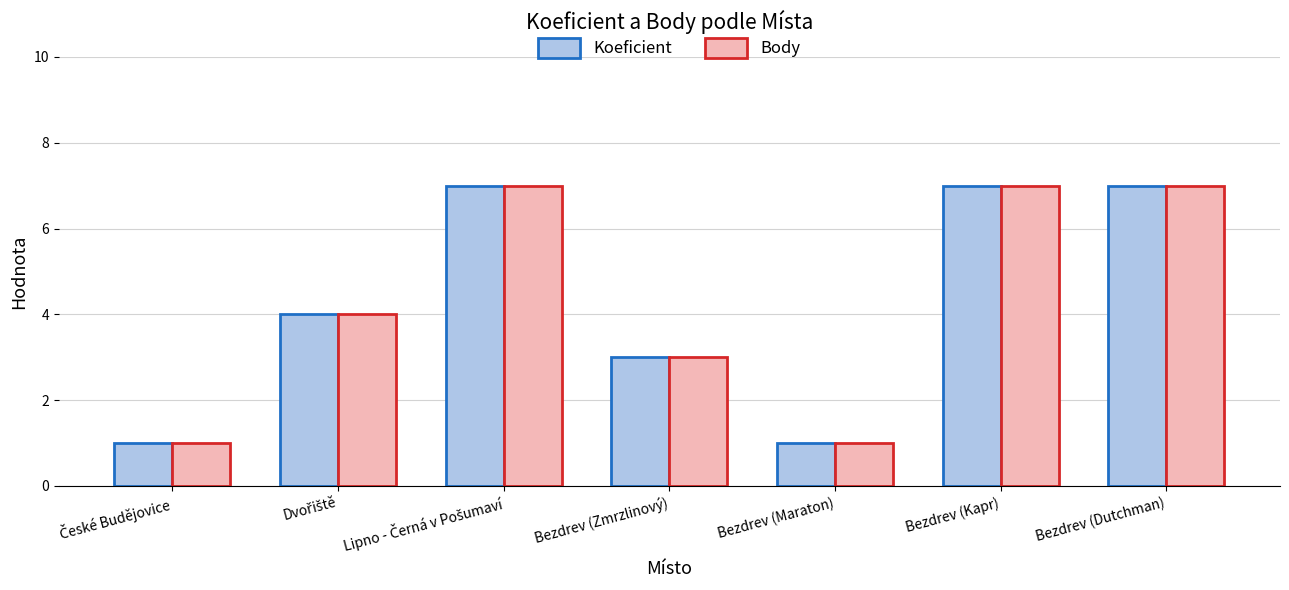

What is the difference between the second highest and second lowest values in the Body series?

6